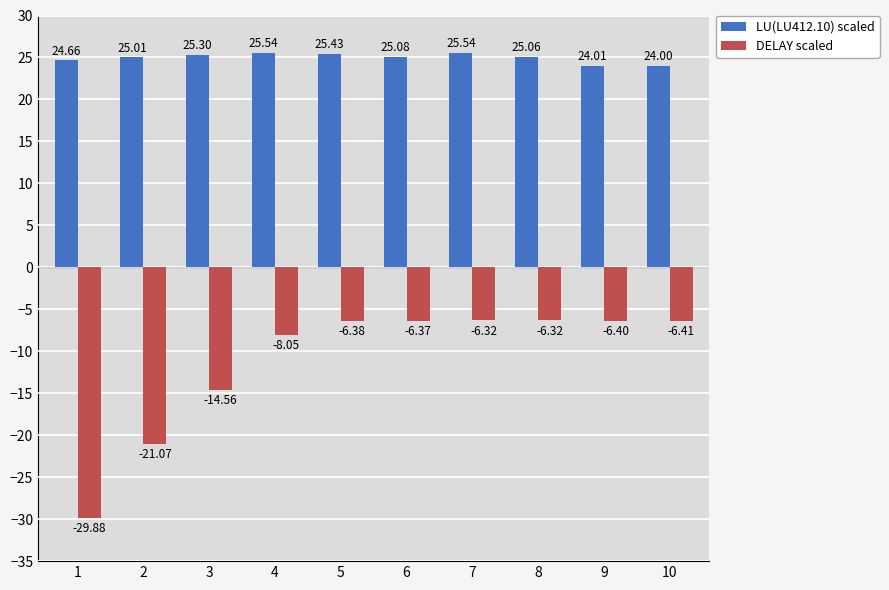

Rank the series at 6 from lowest to highest value.

DELAY scaled, LU(LU412.10) scaled